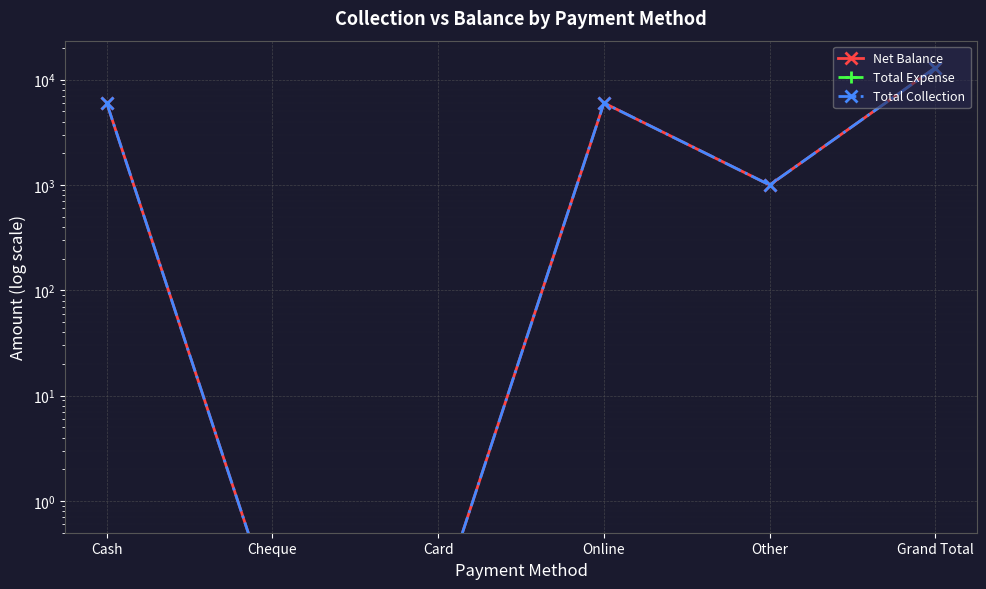

What is the maximum value shown in the chart?

12999.0